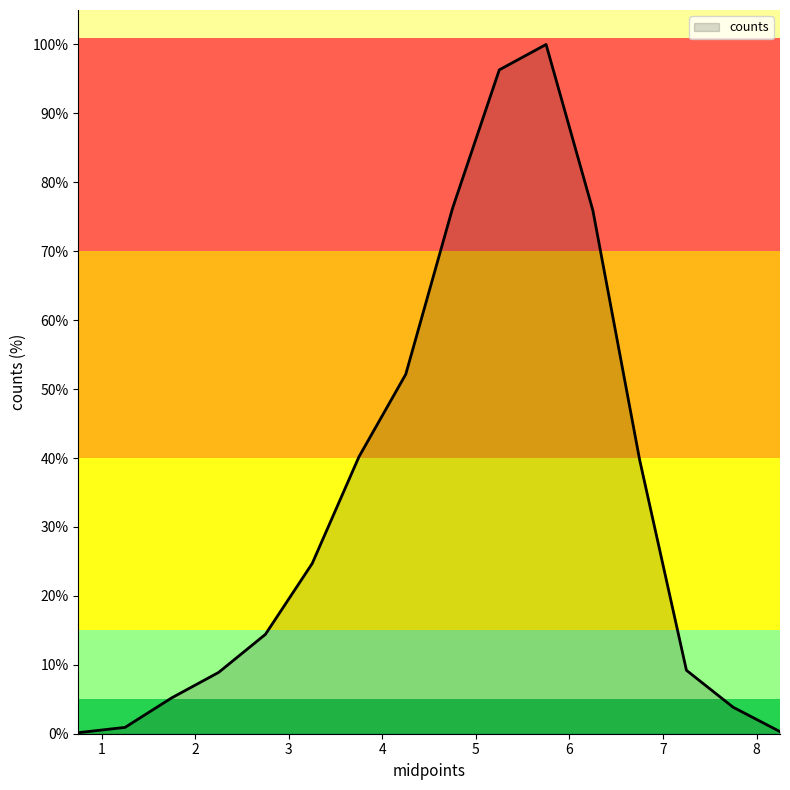

What is the difference between the maximum and minimum values?

99.8